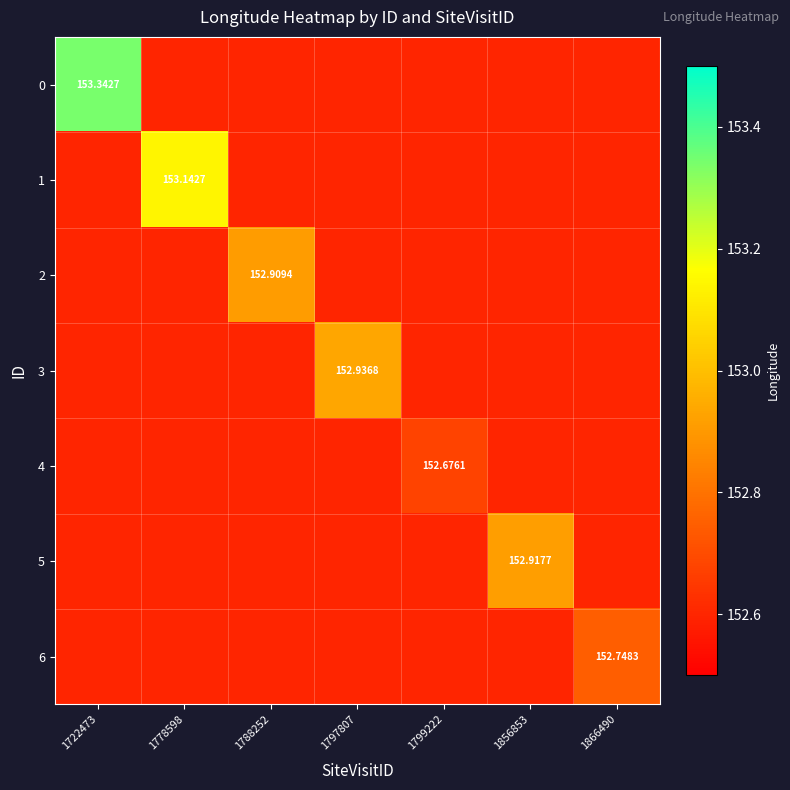

What is the minimum value for 2?

152.6